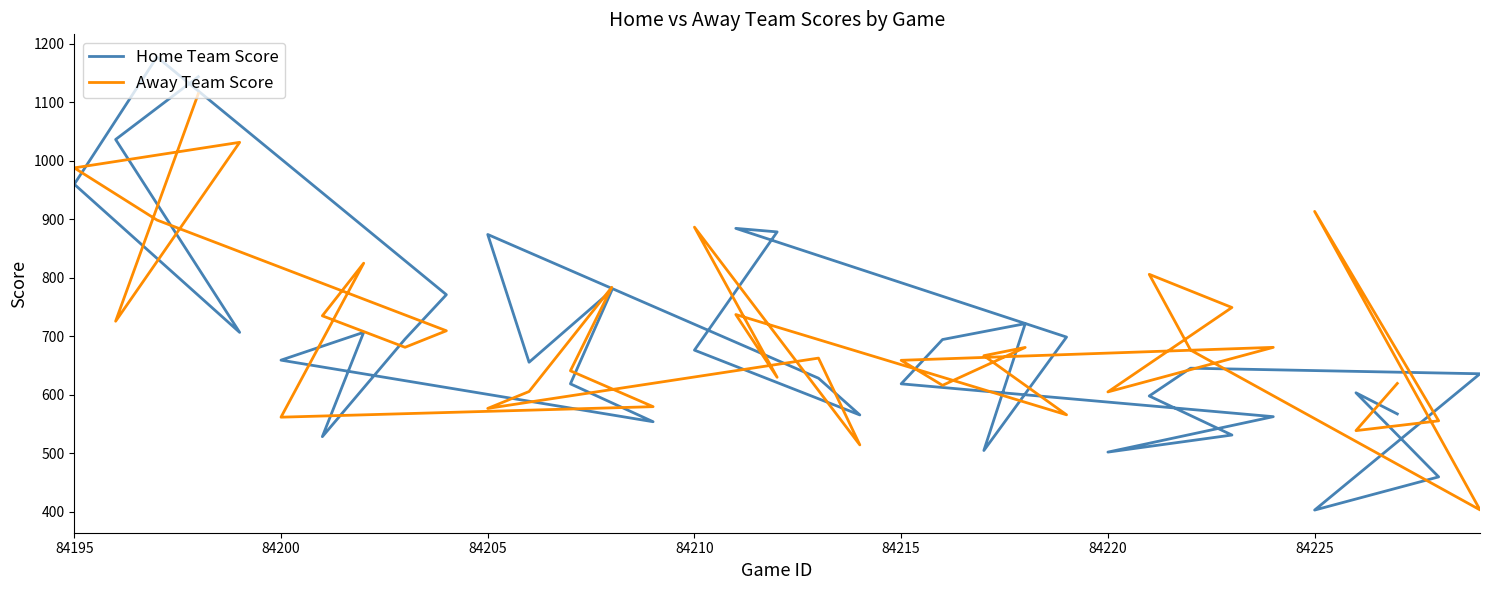

Where does the Away Team Score series first go above 676?

84195